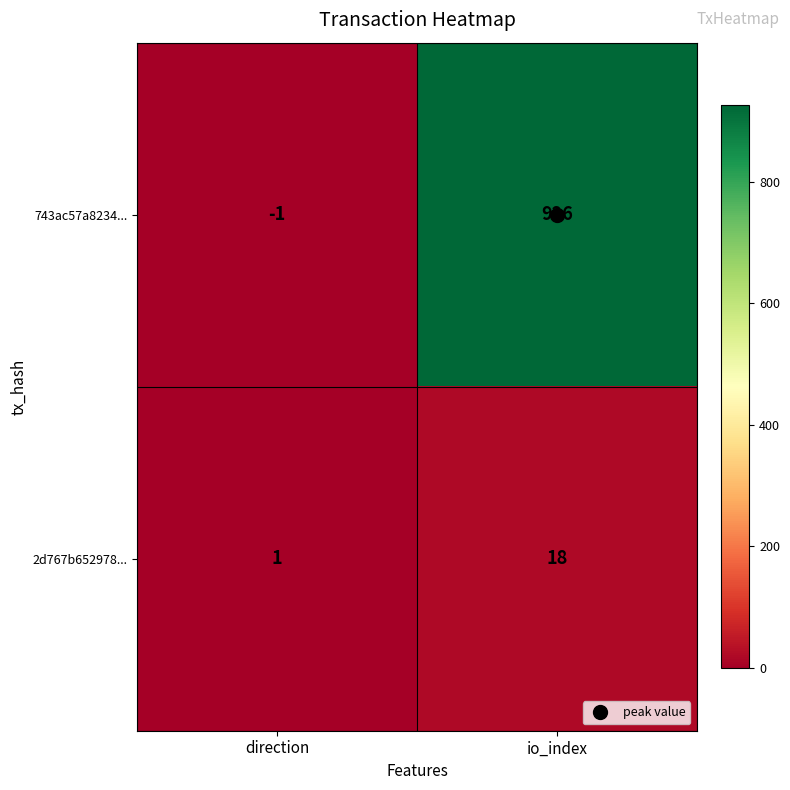

What is the smallest value displayed?

-1